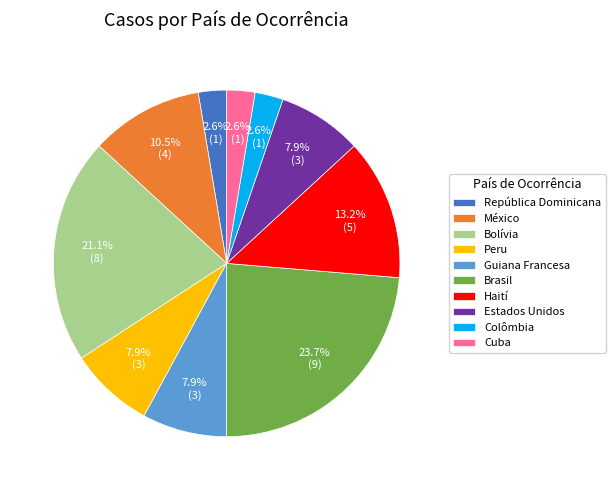

Between Guiana Francesa and Bolívia, which is larger?

Bolívia